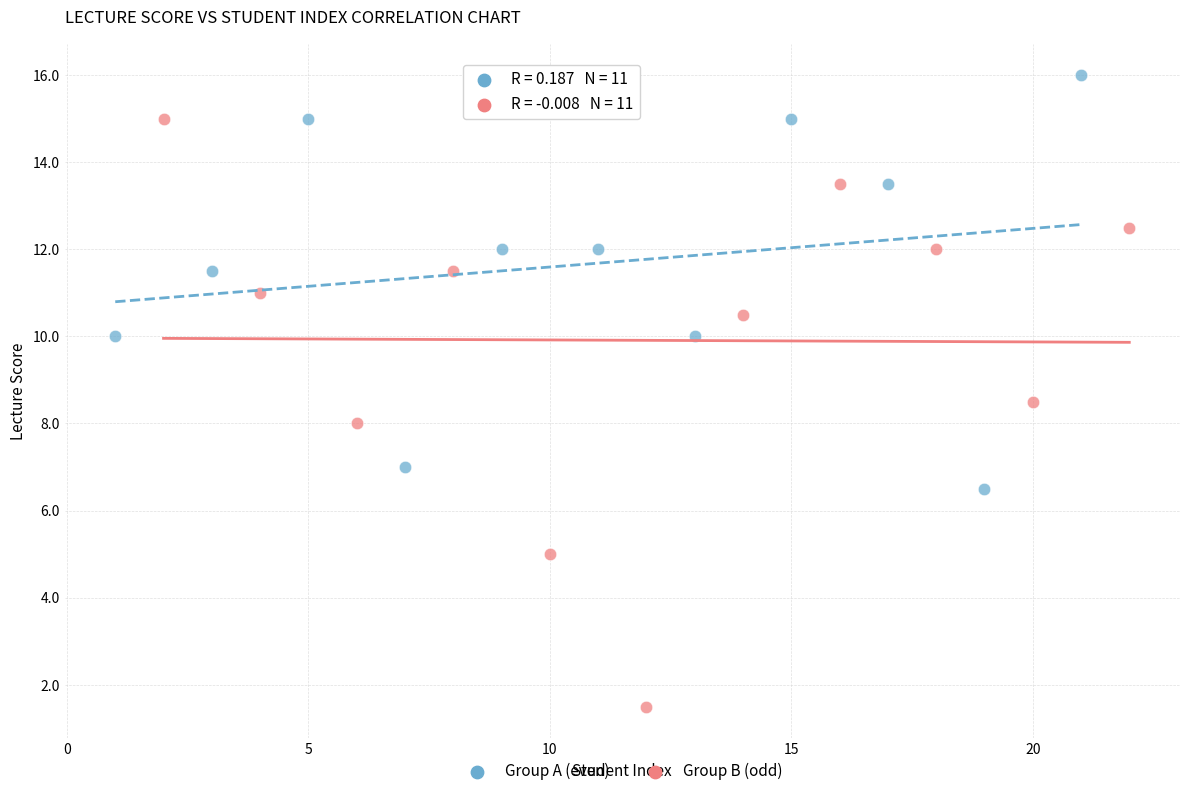

Which series contains the highest Y value?

Group A (even)